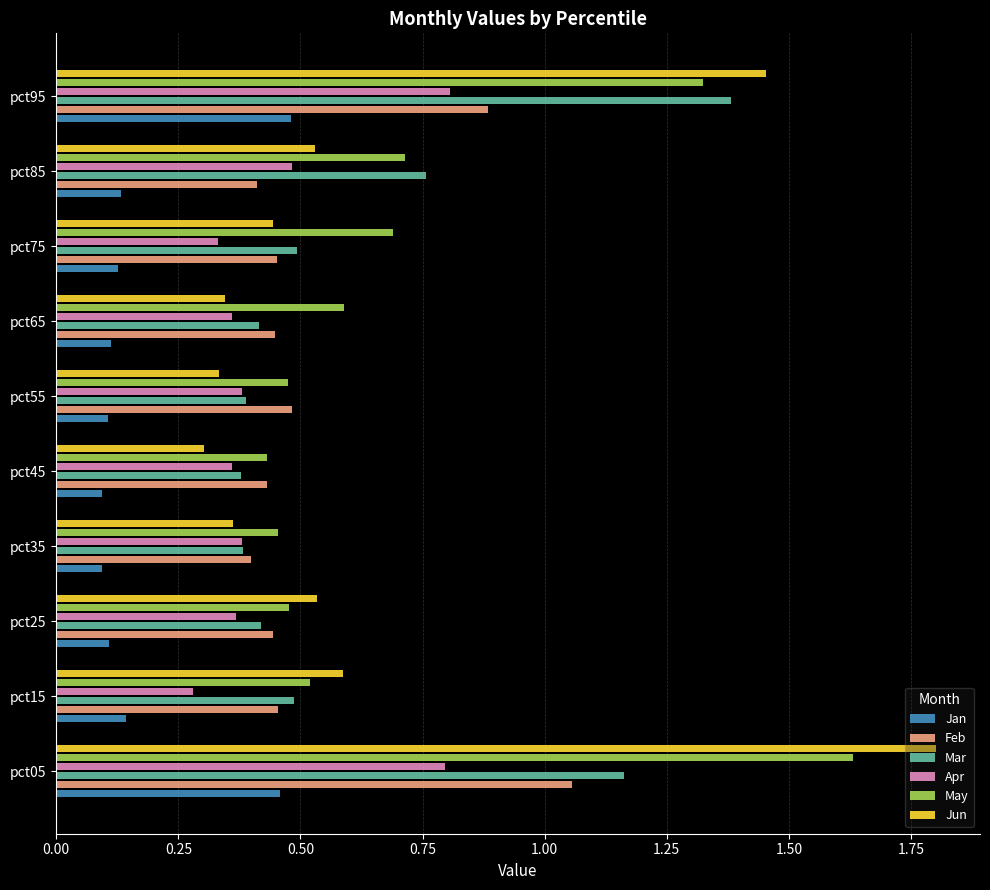

At how many categories does at least one series exceed 0?

10